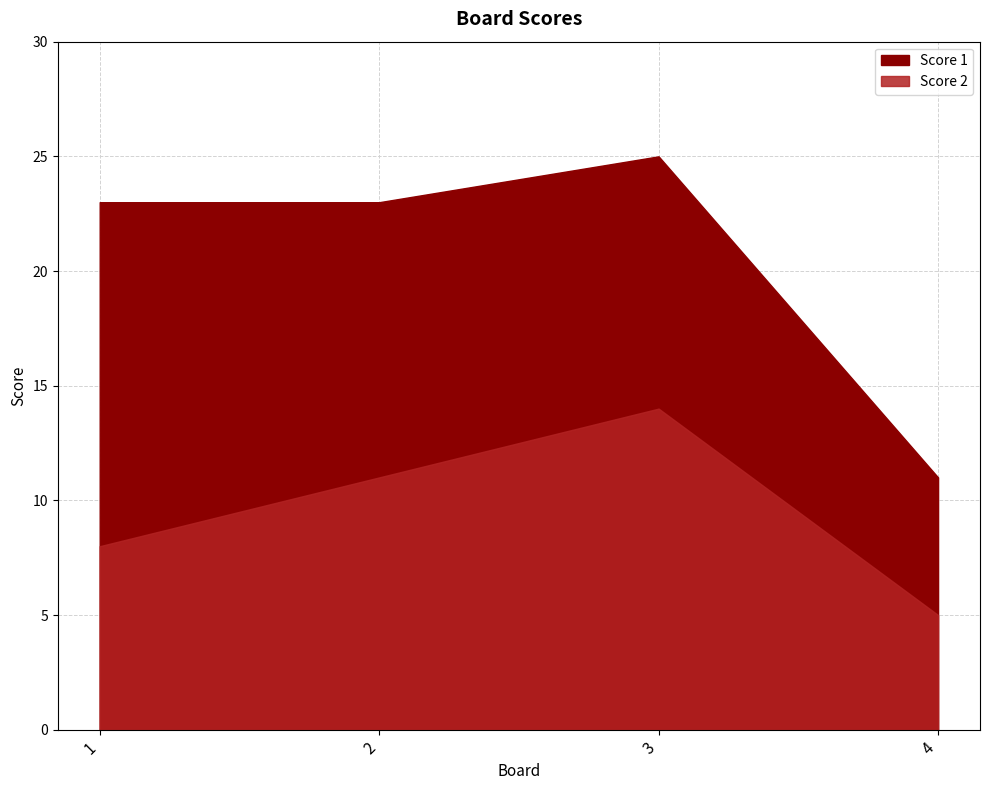

Reading left to right, extract all data points from this chart.

Score 1: 1=23	2=23	3=25	4=11
Score 2: 1=8	2=11	3=14	4=5